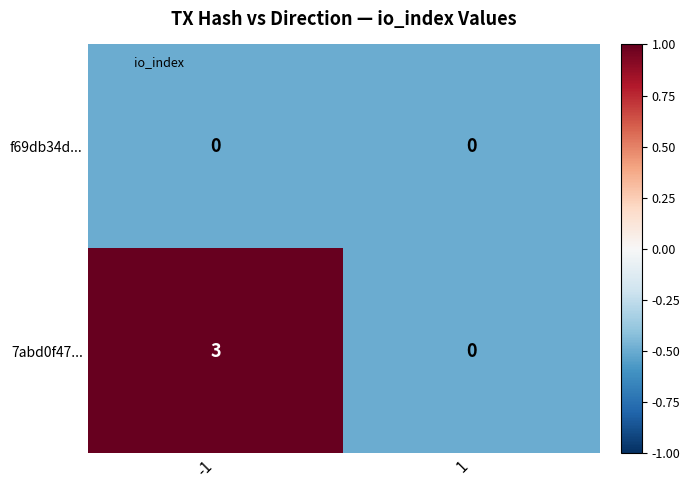

Is it true that f69db34d... equals 0 at -1?

True